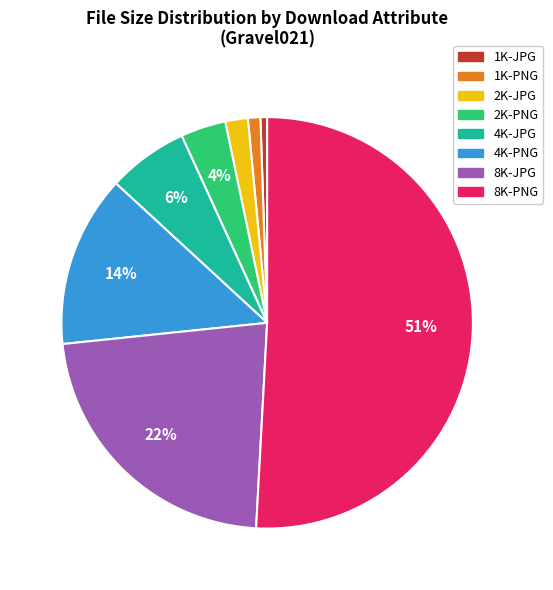

The 4K-JPG slice represents 6% of the pie. True or false?

True